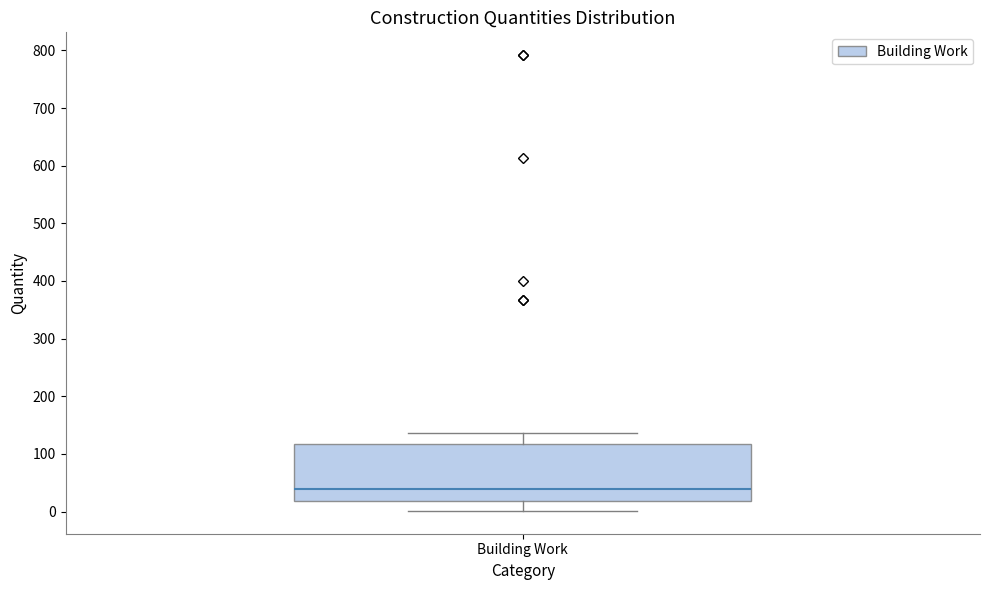

Where does the median line of the box for Building Work sit on the y-axis? The values are not printed on the chart, so give them approximately, as read against the axis.

40